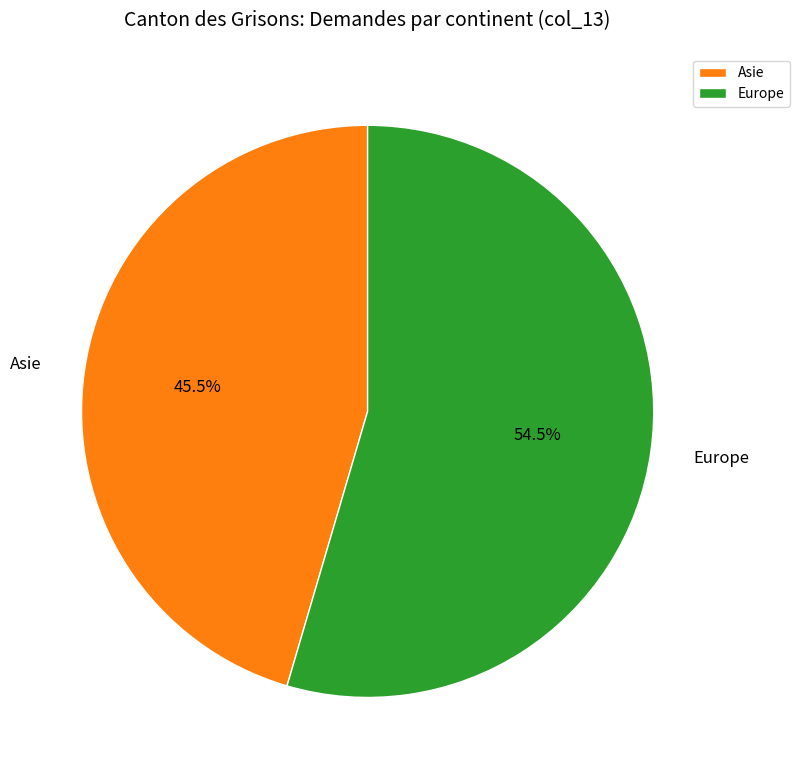

Rank the categories by value from highest to lowest.

Europe, Asie